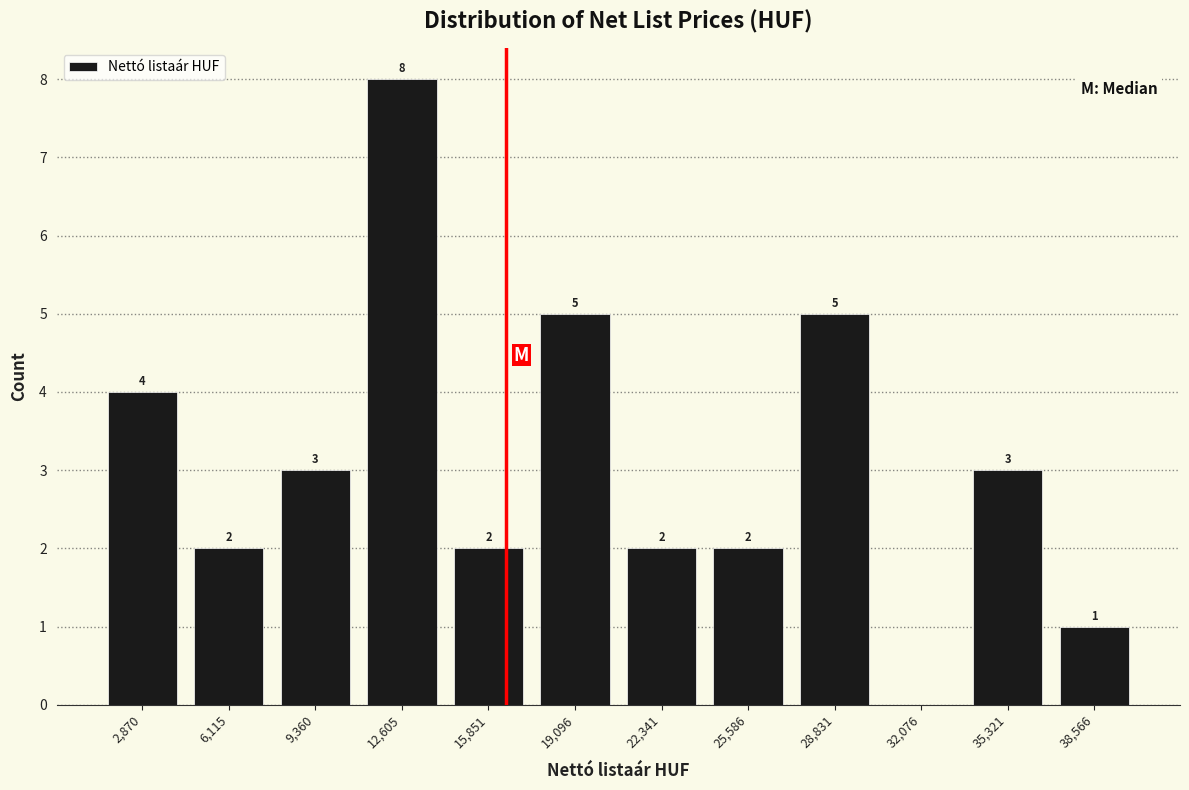

Over which range of the x-axis is the bar tallest?

11000 to 14000